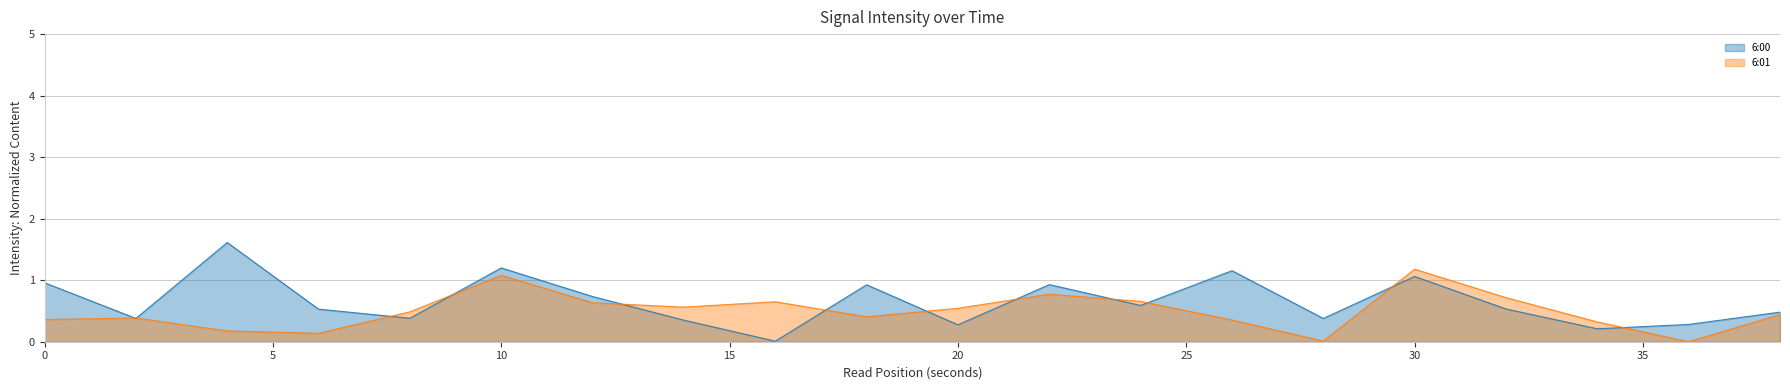

Reading right to left, list all the values displayed in this chart.

6:00: 38=0.5	36=0.3	34=0.2	32=0.5	30=1.1	28=0.4	26=1.2	24=0.6	22=0.9	20=0.3	18=0.9	16=0.0	14=0.4	12=0.7	10=1.2	8=0.4	6=0.5	4=1.6	2=0.4	0=1.0
6:01: 38=0.4	36=0.0	34=0.3	32=0.7	30=1.2	28=0.0	26=0.4	24=0.7	22=0.8	20=0.5	18=0.4	16=0.6	14=0.6	12=0.6	10=1.1	8=0.5	6=0.1	4=0.2	2=0.4	0=0.4